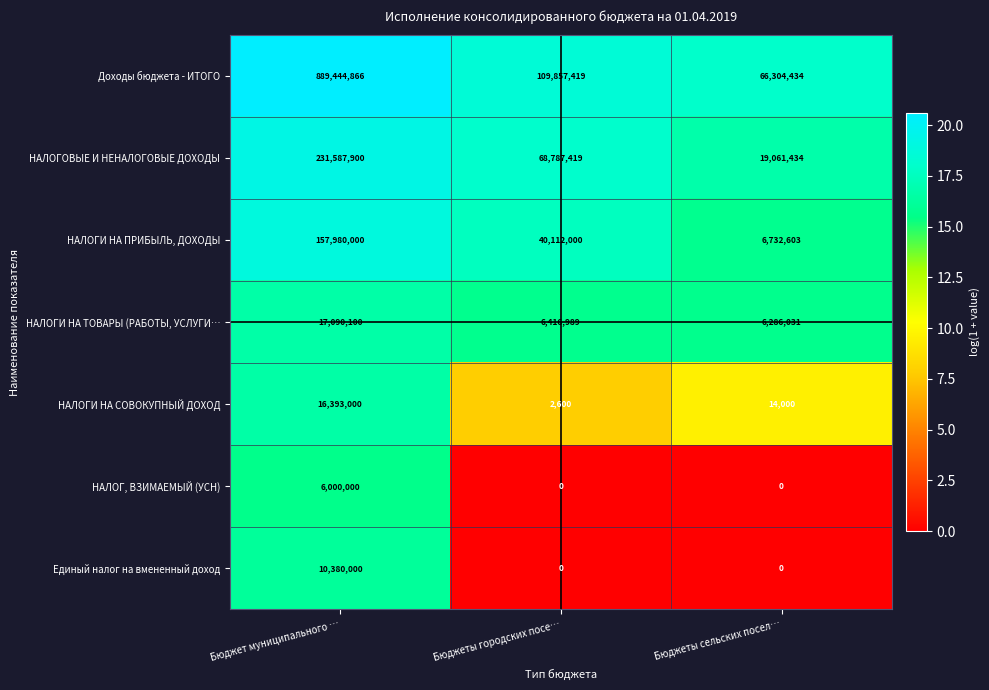

List the series in order of their peak value, highest first.

Доходы бюджета - ИТОГО, НАЛОГОВЫЕ И НЕНАЛОГОВЫЕ ДОХОДЫ, НАЛОГИ НА ПРИБЫЛЬ, ДОХОДЫ, НАЛОГИ НА ТОВАРЫ (РАБОТЫ, УСЛУГИ…, НАЛОГИ НА СОВОКУПНЫЙ ДОХОД, Единый налог на вмененный доход, НАЛОГ, ВЗИМАЕМЫЙ (УСН)